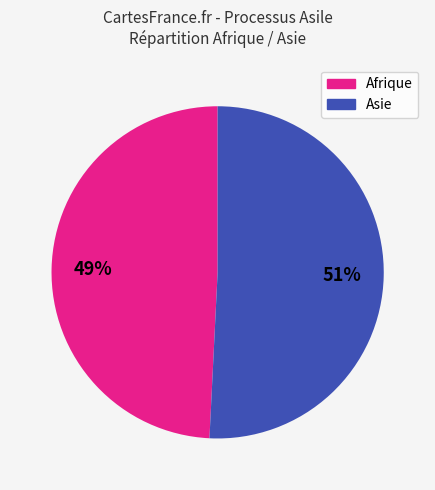

To the nearest percent, what is the average slice percentage?

50%